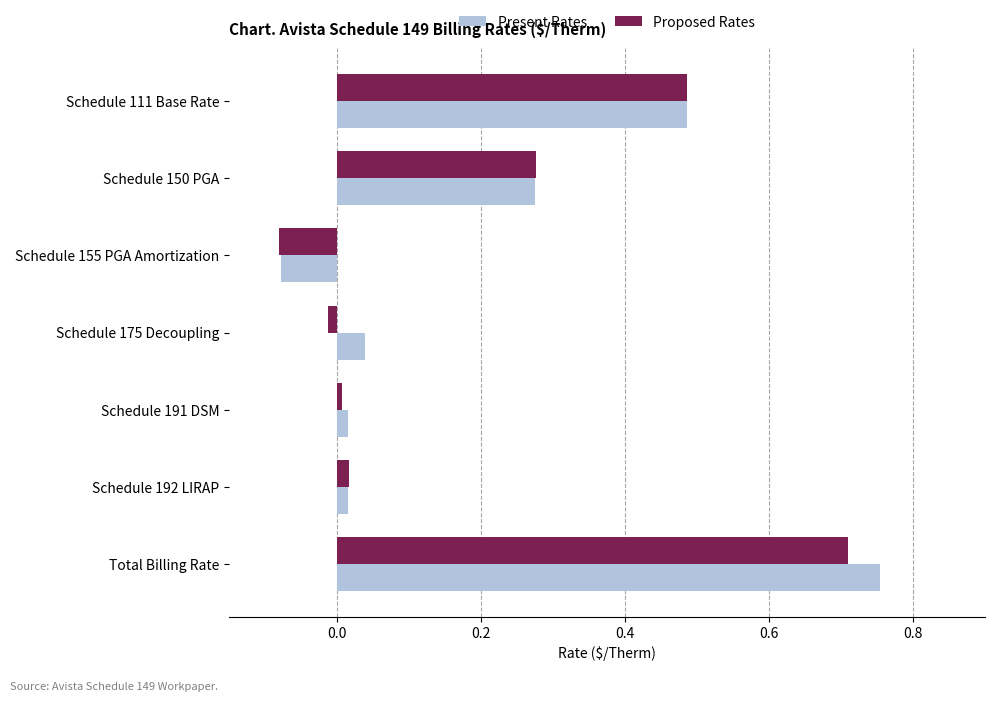

Rank the series by their maximum value, from lowest to highest.

Proposed Rates, Present Rates